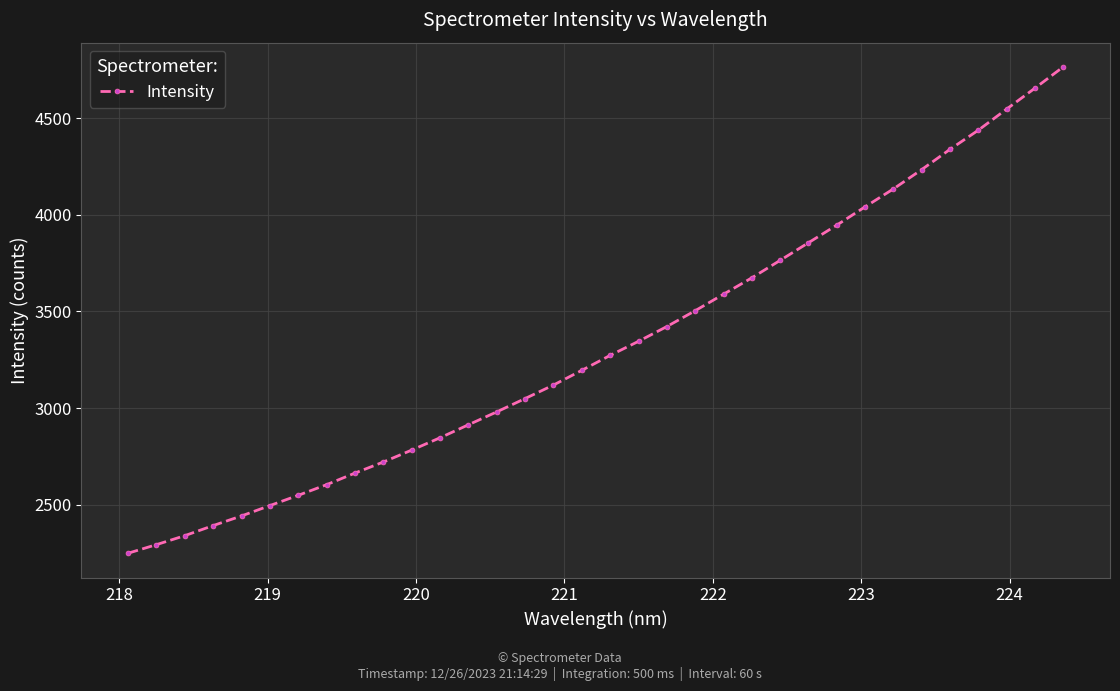

What is the value of the 23rd point from the left?

3673.1